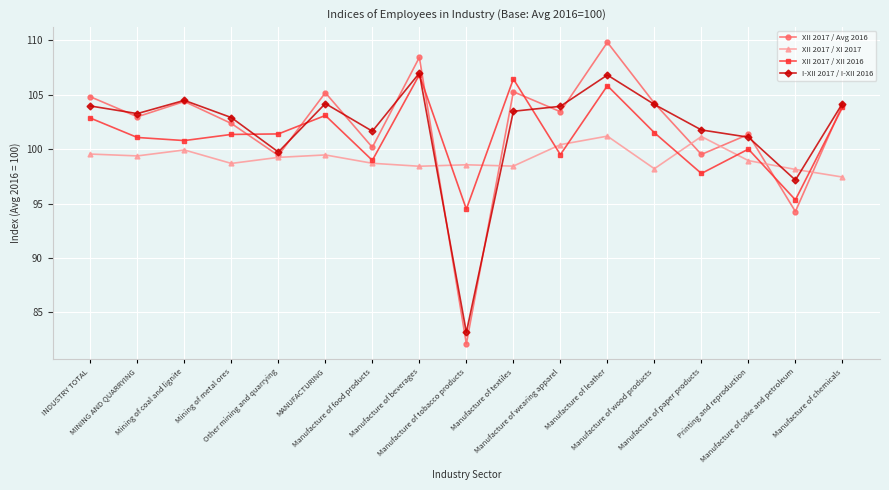

At which label does I-XII 2017 / I-XII 2016 first exceed 103?

INDUSTRY TOTAL